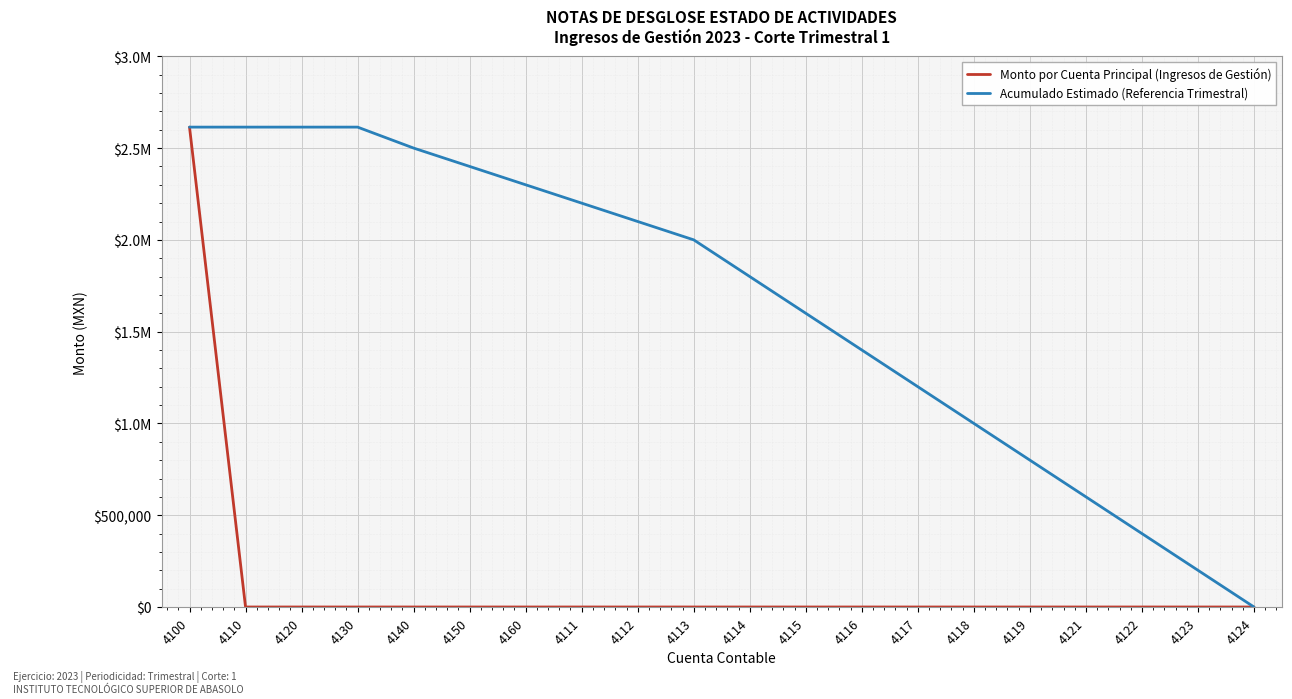

What are all the series names shown in the legend?

Monto por Cuenta Principal (Ingresos de Gestión), Acumulado Estimado (Referencia Trimestral)